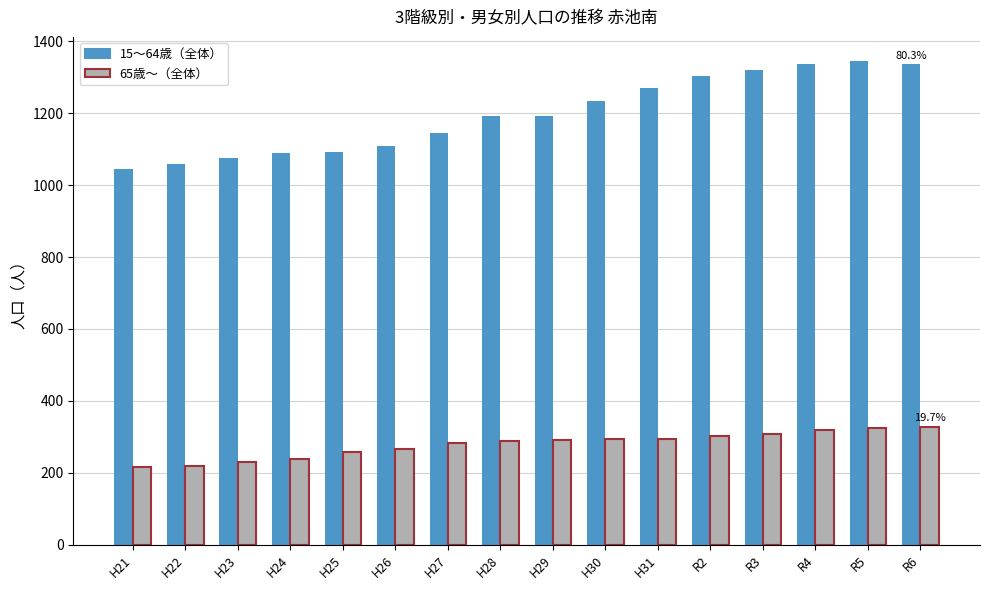

How many bars are there in total?

32